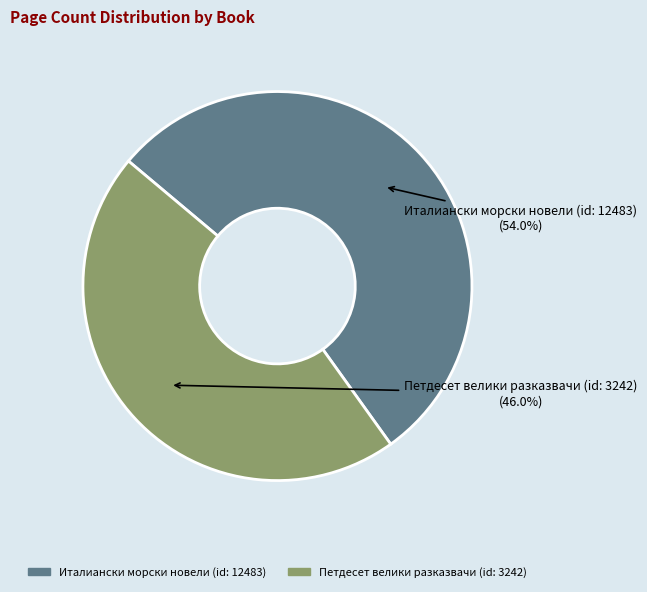

Rank the categories by value from lowest to highest.

Петдесет велики разказвачи (id: 3242), Италиански морски новели (id: 12483)